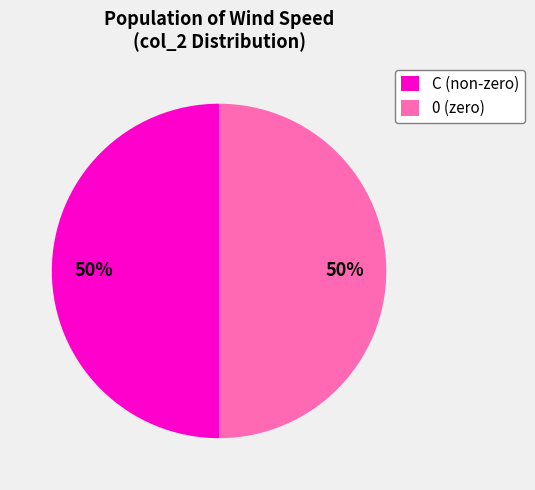

Is it true that 0 (zero) is 50% of the pie?

True